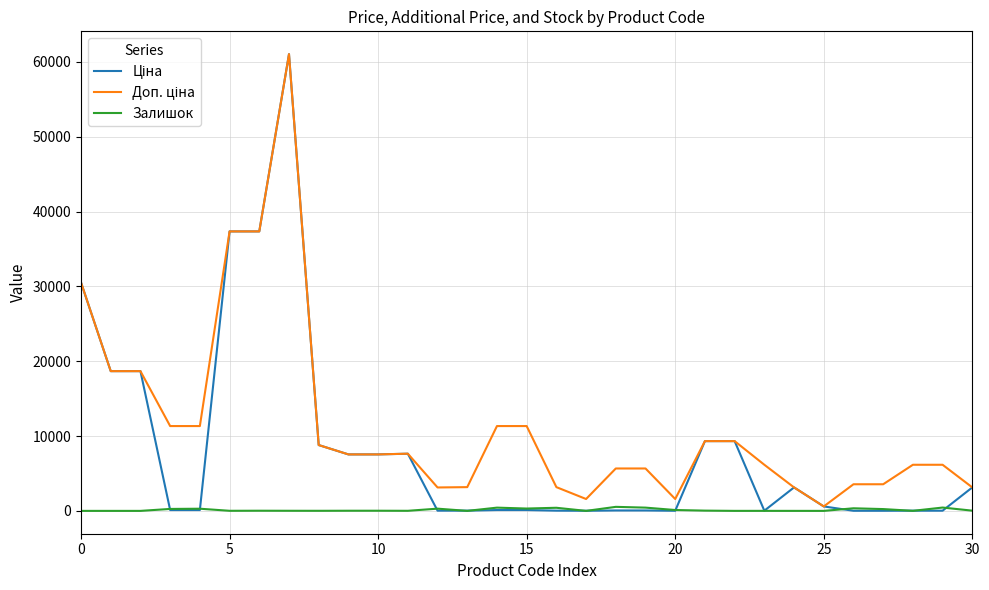

At how many categories does at least one series exceed 35296?

3